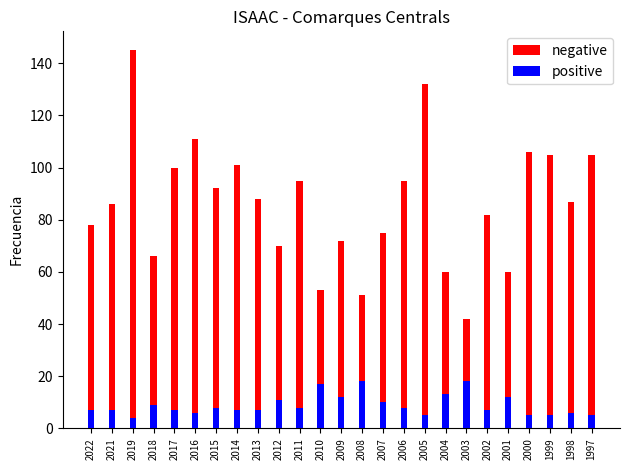

Rank the series at 2022 from lowest to highest value.

positive, negative